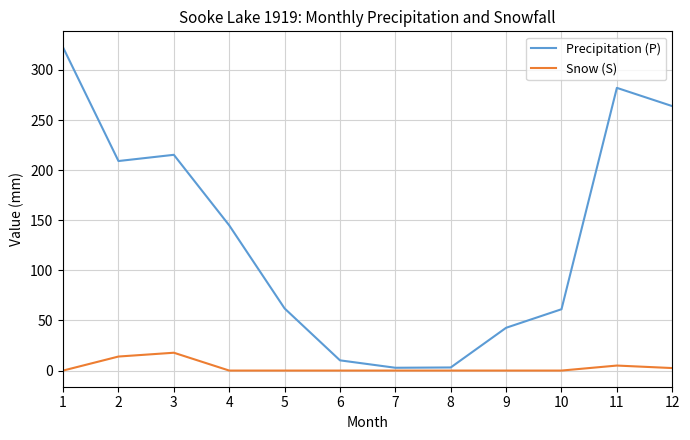

At which label does Precipitation (P) first exceed 144?

1